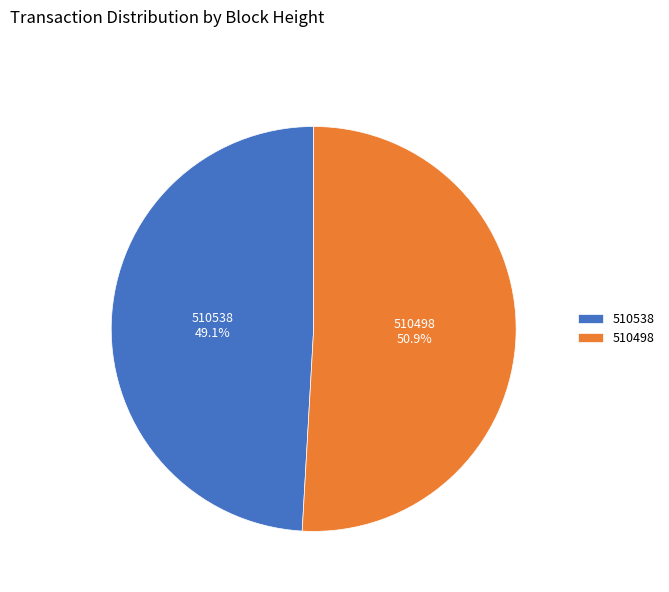

How much of the chart is everything except 510498?

49.1%